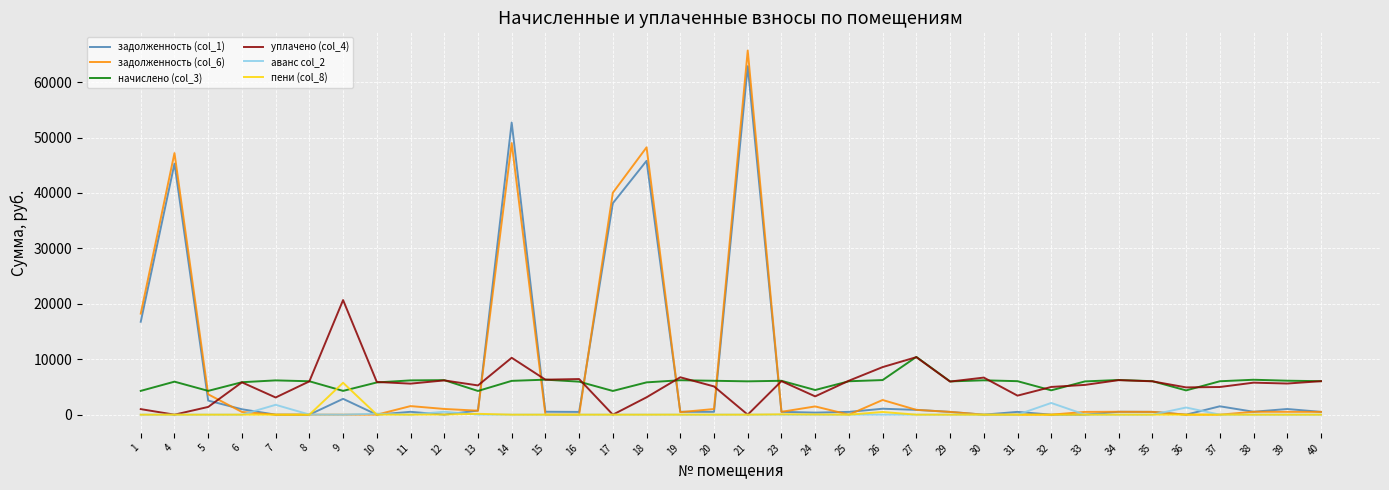

What are all the series names shown in the legend?

задолженность (col_1), задолженность (col_6), начислено (col_3), уплачено (col_4), аванс col_2, пени (col_8)